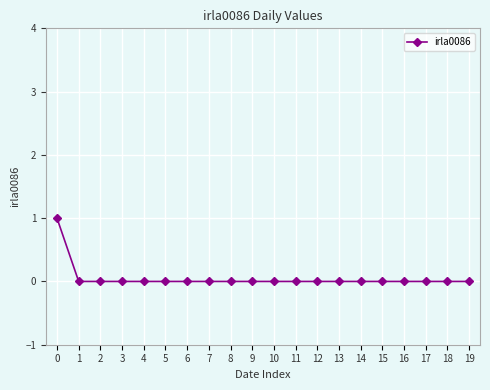

Does the chart display data point markers on the line(s)?

Yes